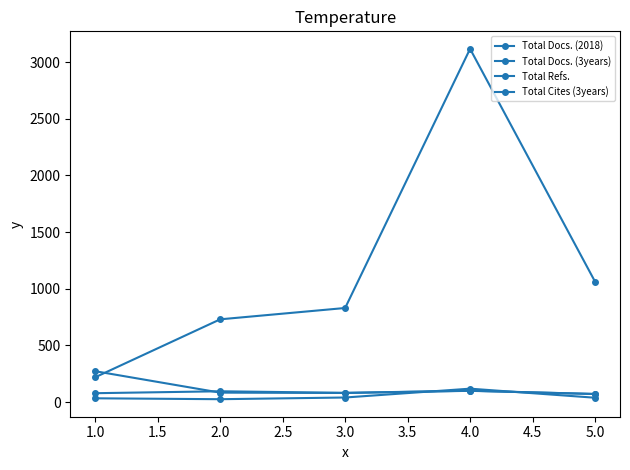

How many series are shown in this chart?

4